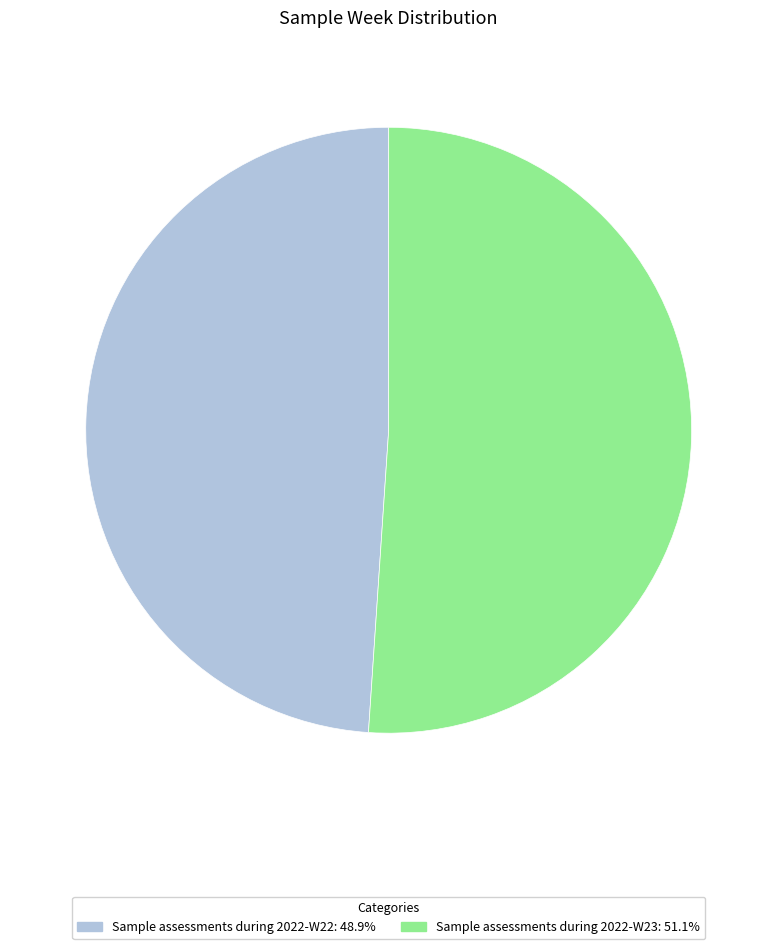

The Sample assessments during 2022-W23 slice represents 37% of the pie. True or false?

False